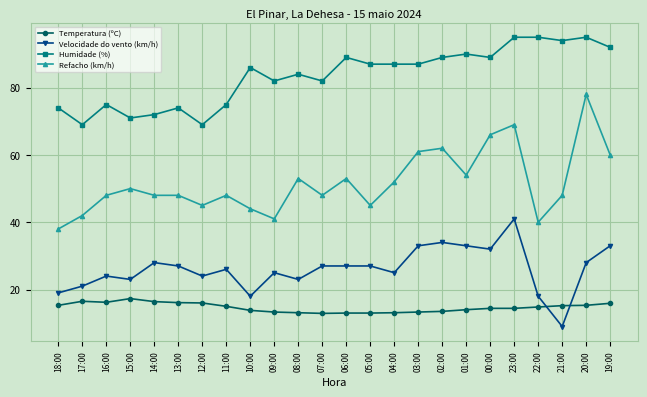

What is the difference between the maximum and minimum values in the Refacho (km/h) series?

40.0